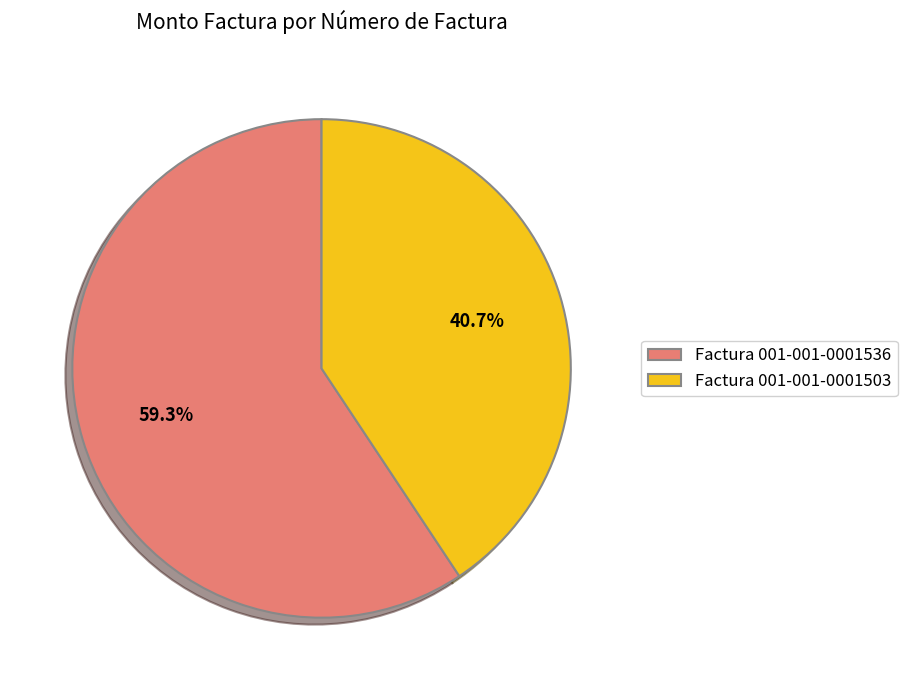

To the nearest percent, what is the difference between the largest and smallest slice percentages?

19%